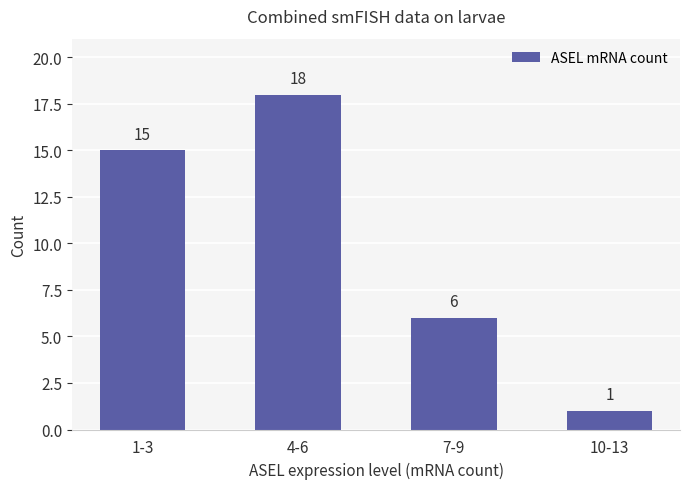

Reading right to left, what are all the values shown in this chart?

1	6	18	15